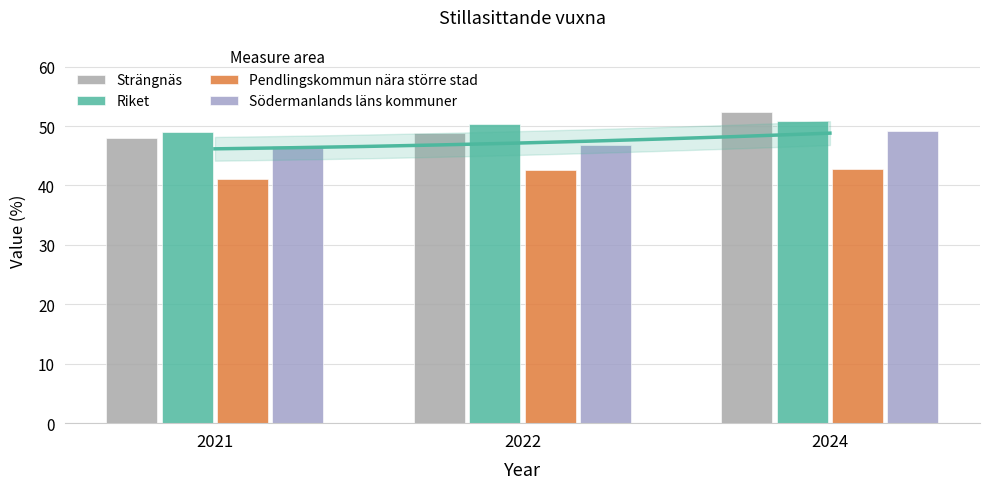

What is the smallest value displayed?

41.1